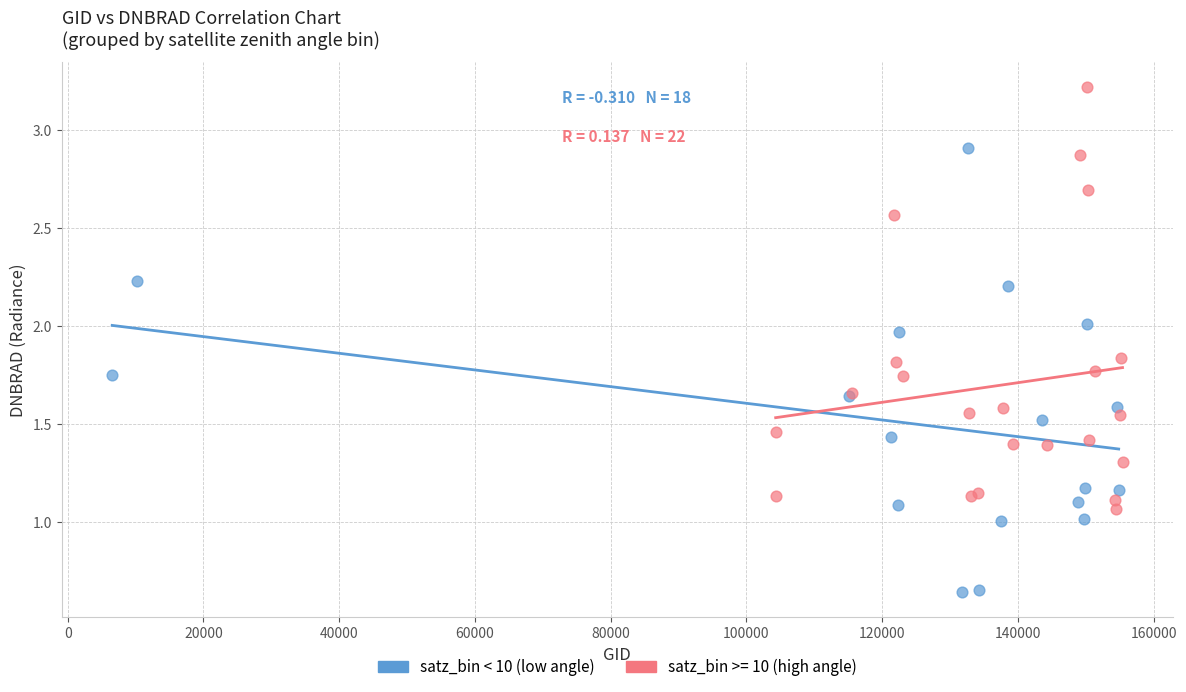

Which series has the widest spread of Y values?

satz_bin < 10 (low angle)